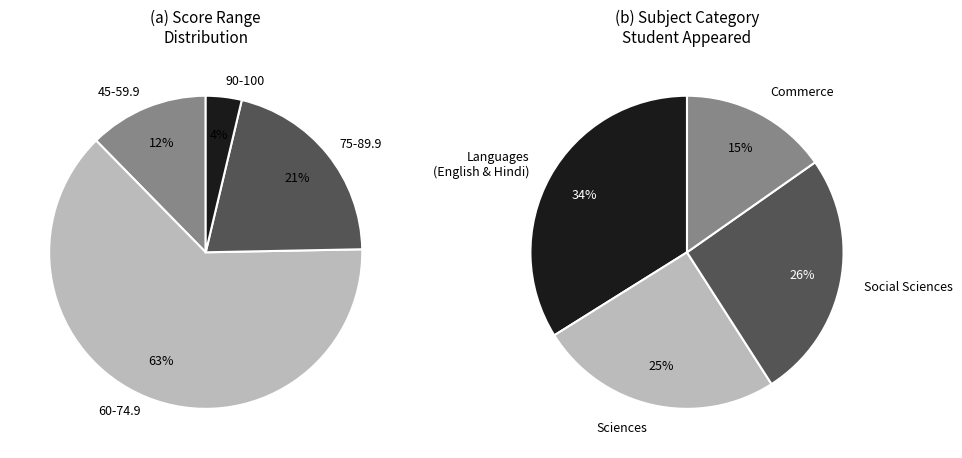

The BIOLOGY slice represents 11% of the pie. True or false?

False